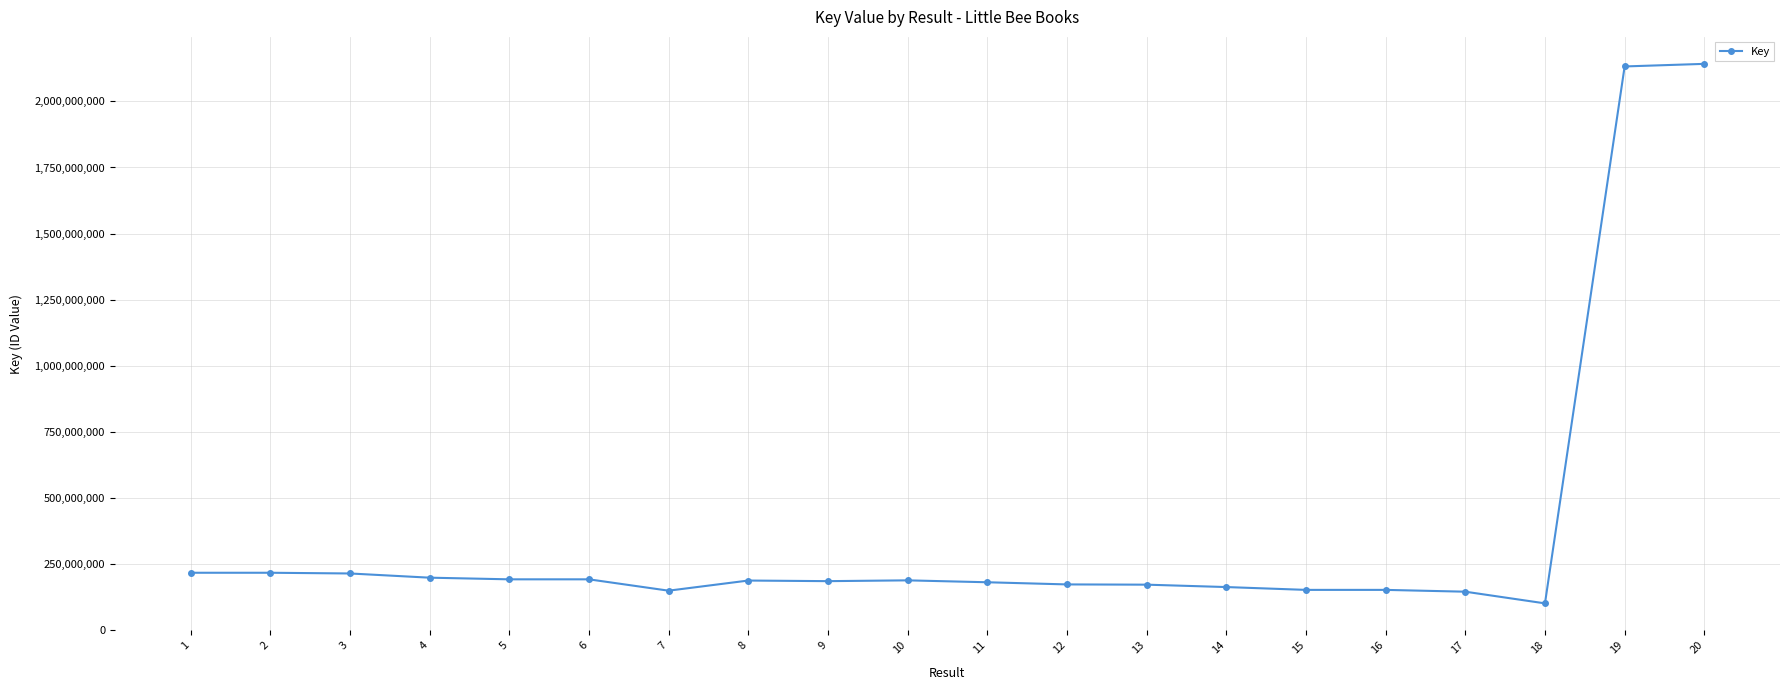

Read the value at 19.

2132407501